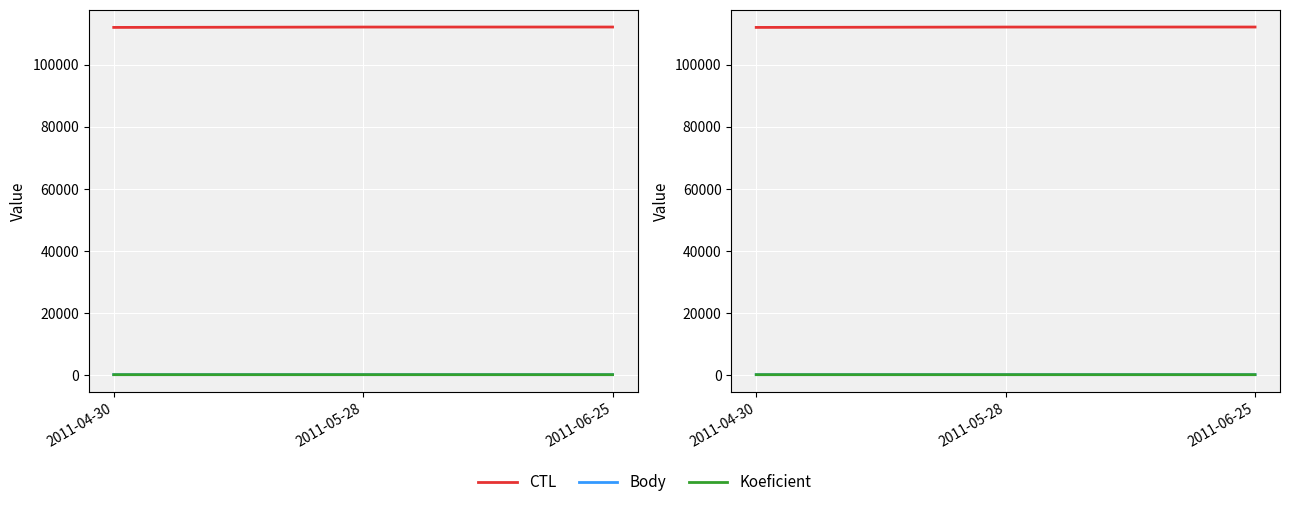

What is the highest value of the Koeficient series?

4.0